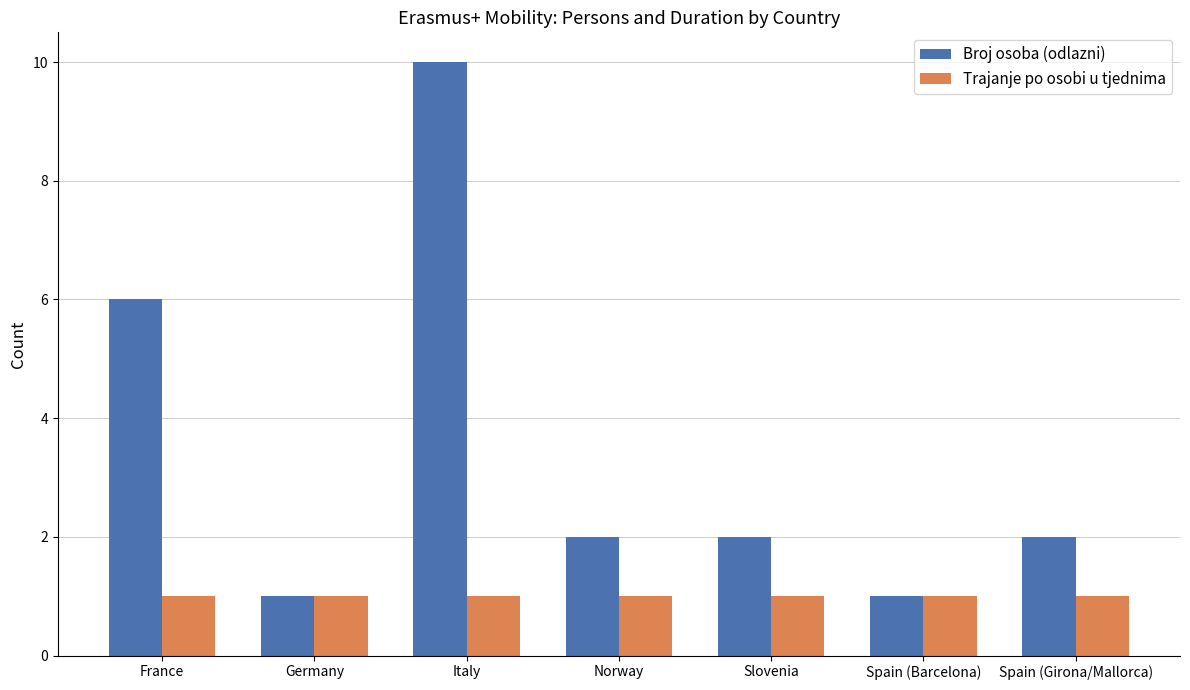

Rank the series by their maximum value, from highest to lowest.

Broj osoba (odlazni), Trajanje po osobi u tjednima